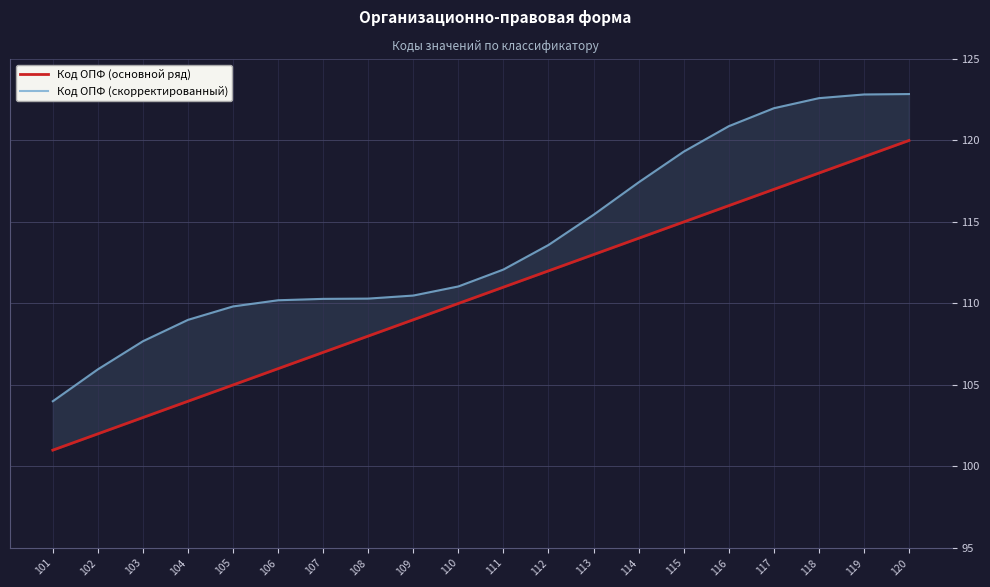

At which category is the sum across all series the highest?

120